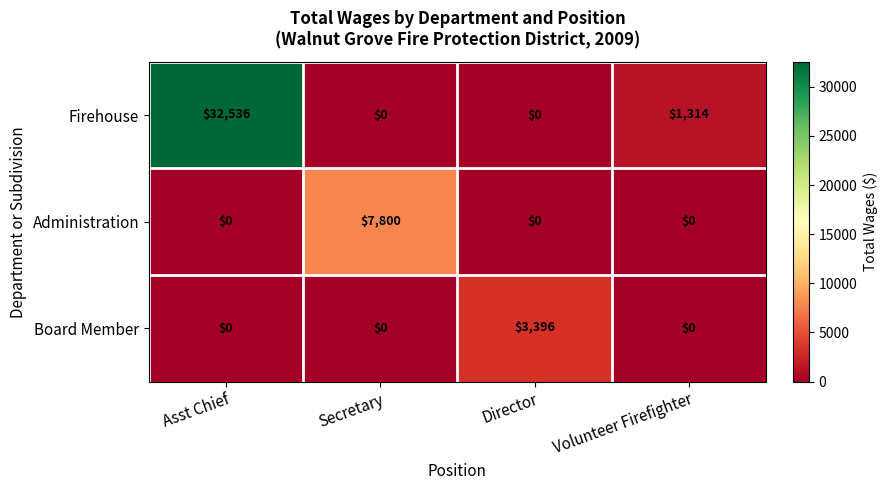

What is the difference between the maximum and minimum values in the Board Member series?

3396